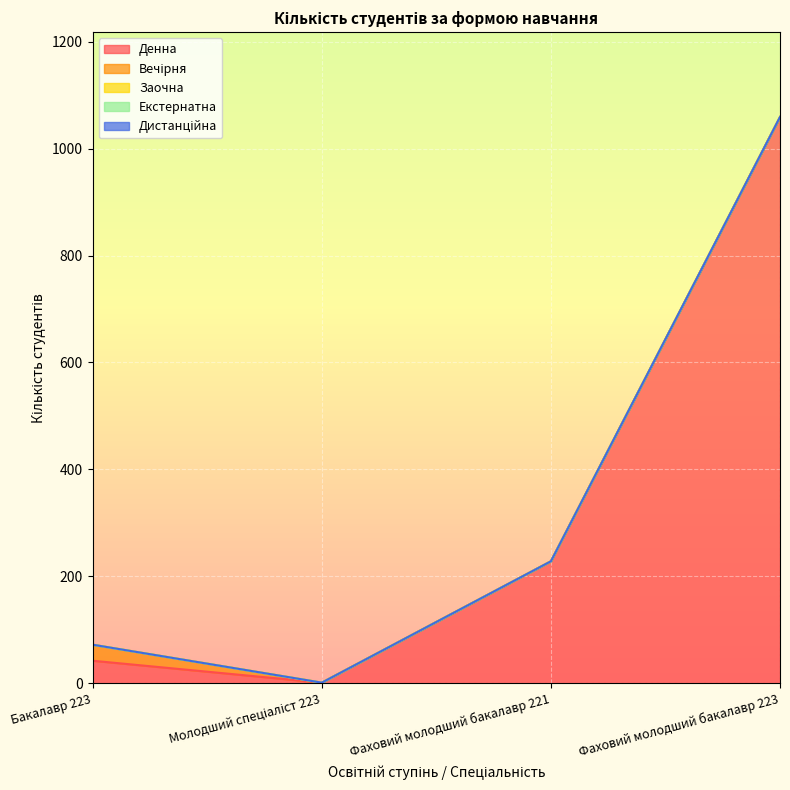

List the series in order of their peak value, lowest first.

Заочна, Екстернатна, Дистанційна, Вечірня, Денна